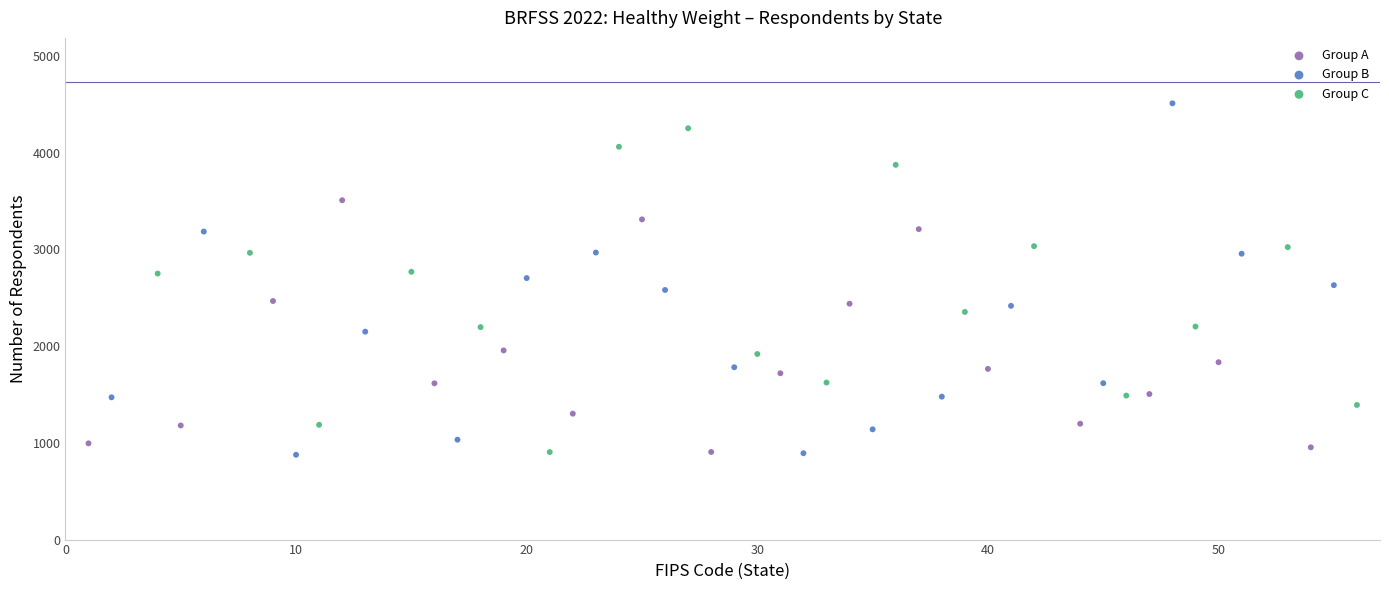

What are all the series names shown in the legend?

Group A, Group B, Group C